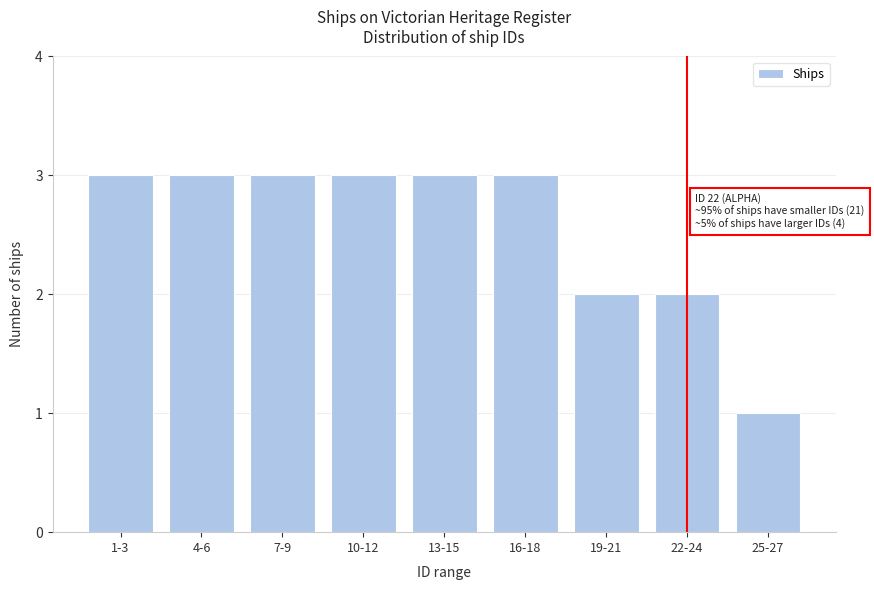

Reading left to right, list all the values displayed in this chart.

3	3	3	3	3	3	2	2	1